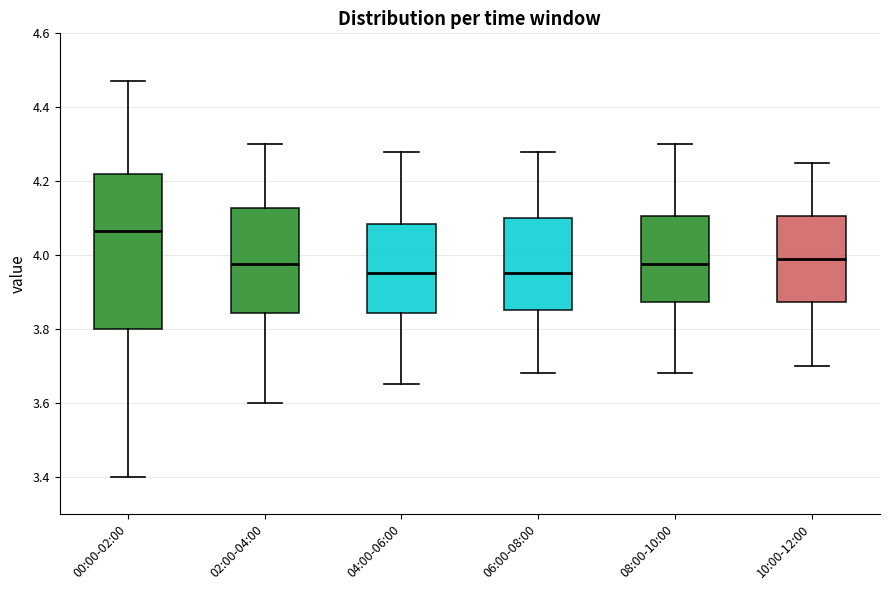

Reading left to right, read every box against the y-axis: the position of its median line, the range the box covers, and the ends of its whiskers. The values are not printed on the chart, so give them approximately, as read against the axis.

00:00-02:00: median 4.06, box 3.80 to 4.22, whiskers 3.40 to 4.48
02:00-04:00: median 3.98, box 3.84 to 4.12, whiskers 3.60 to 4.30
04:00-06:00: median 3.96, box 3.84 to 4.08, whiskers 3.66 to 4.28
06:00-08:00: median 3.96, box 3.86 to 4.10, whiskers 3.68 to 4.28
08:00-10:00: median 3.98, box 3.88 to 4.10, whiskers 3.68 to 4.30
10:00-12:00: median 4.00, box 3.88 to 4.10, whiskers 3.70 to 4.26